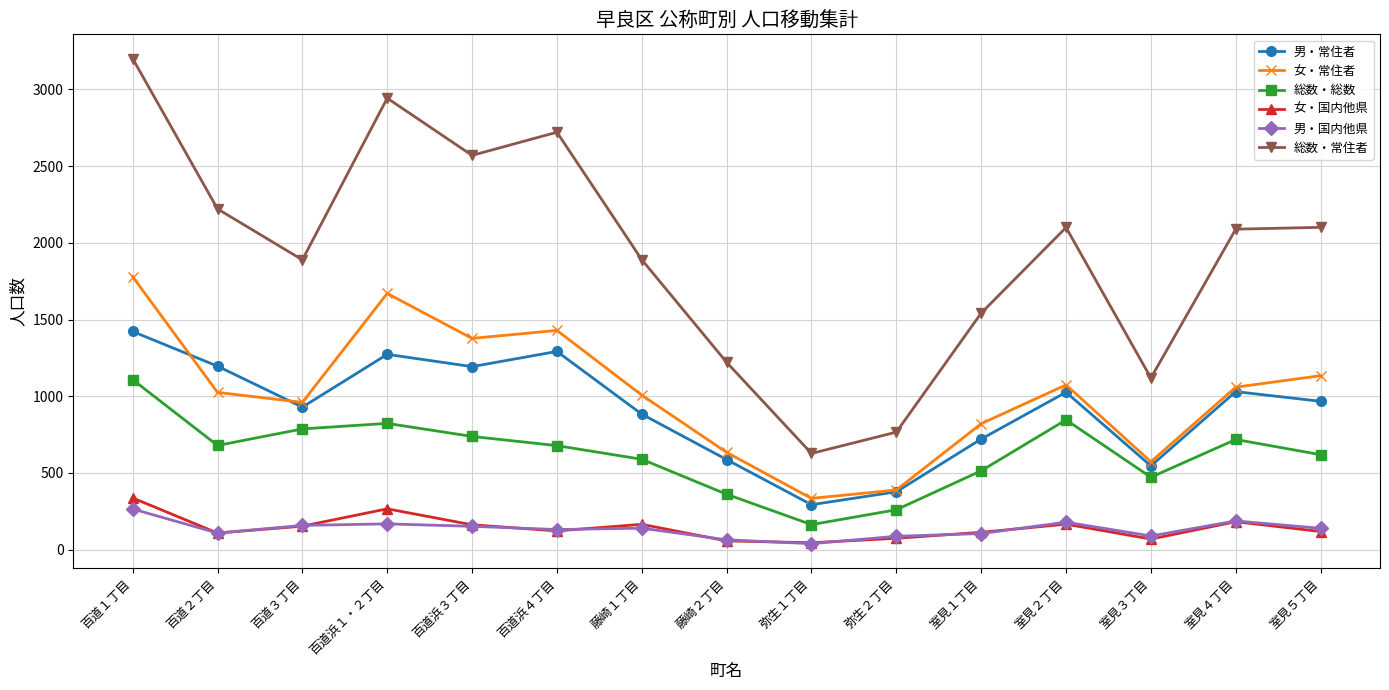

What position from the left is 室見３丁目?

13